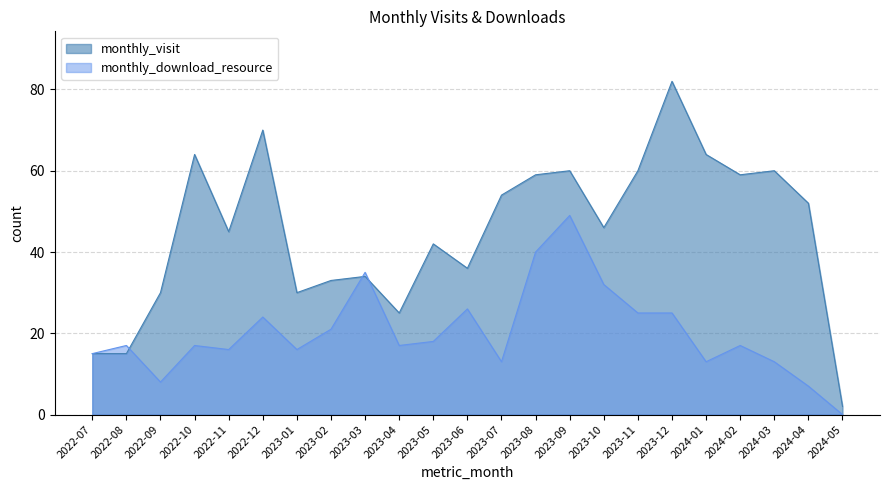

What is the maximum value for monthly_download_resource?

49